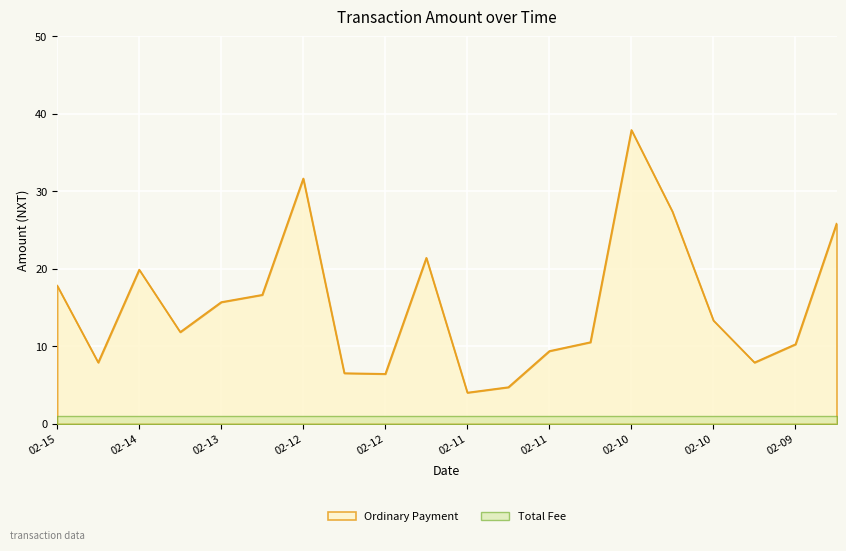

What is the difference between the values at 2016-02-08 and 2016-02-09?

17.9